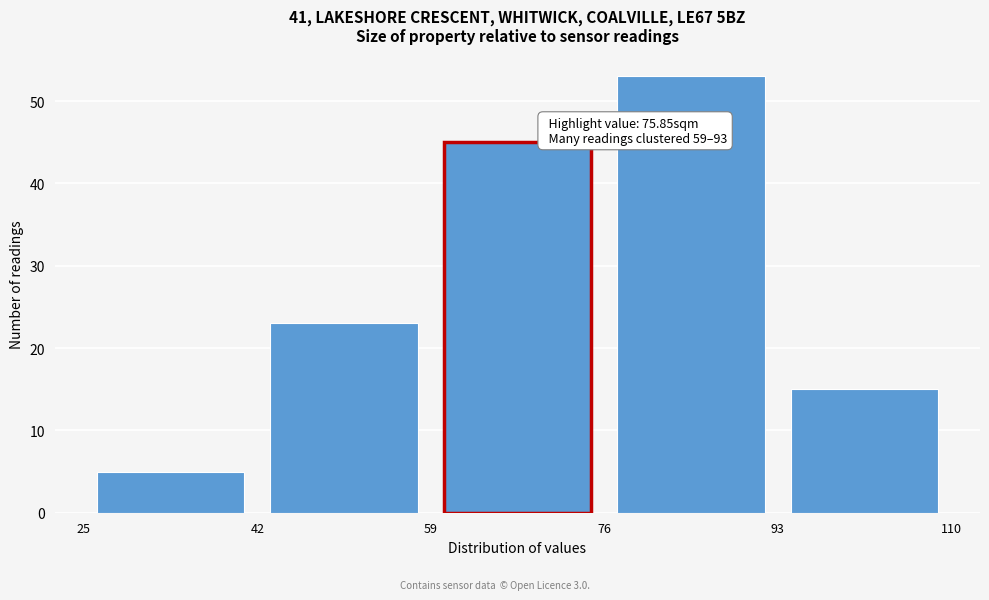

Which range on the x-axis has the tallest bar?

76 to 93